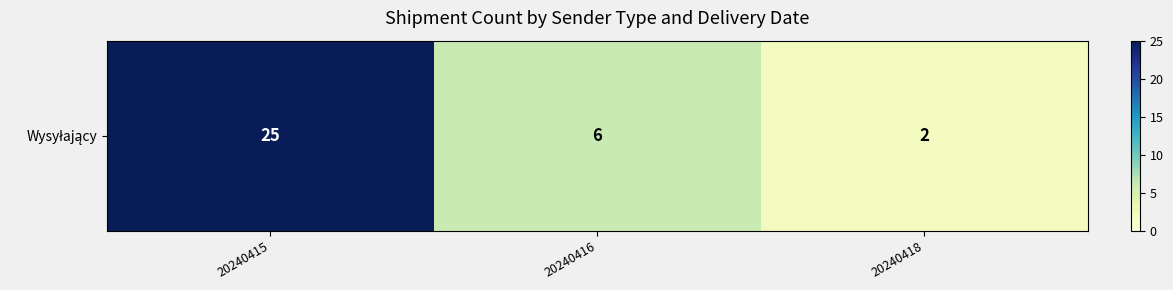

Where does the data first go above 6?

20240415